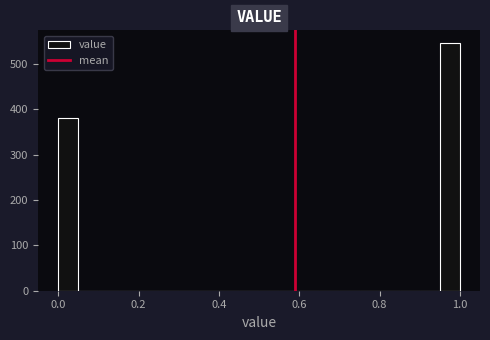

Around what value on the x-axis is the tallest bar? Give the approximate position of its centre, as read against the axis.

0.98